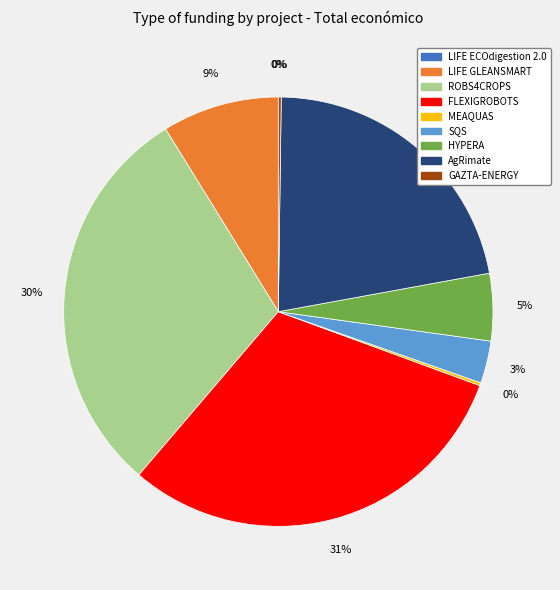

To the nearest percent, what percentage of the pie is HYPERA?

5%